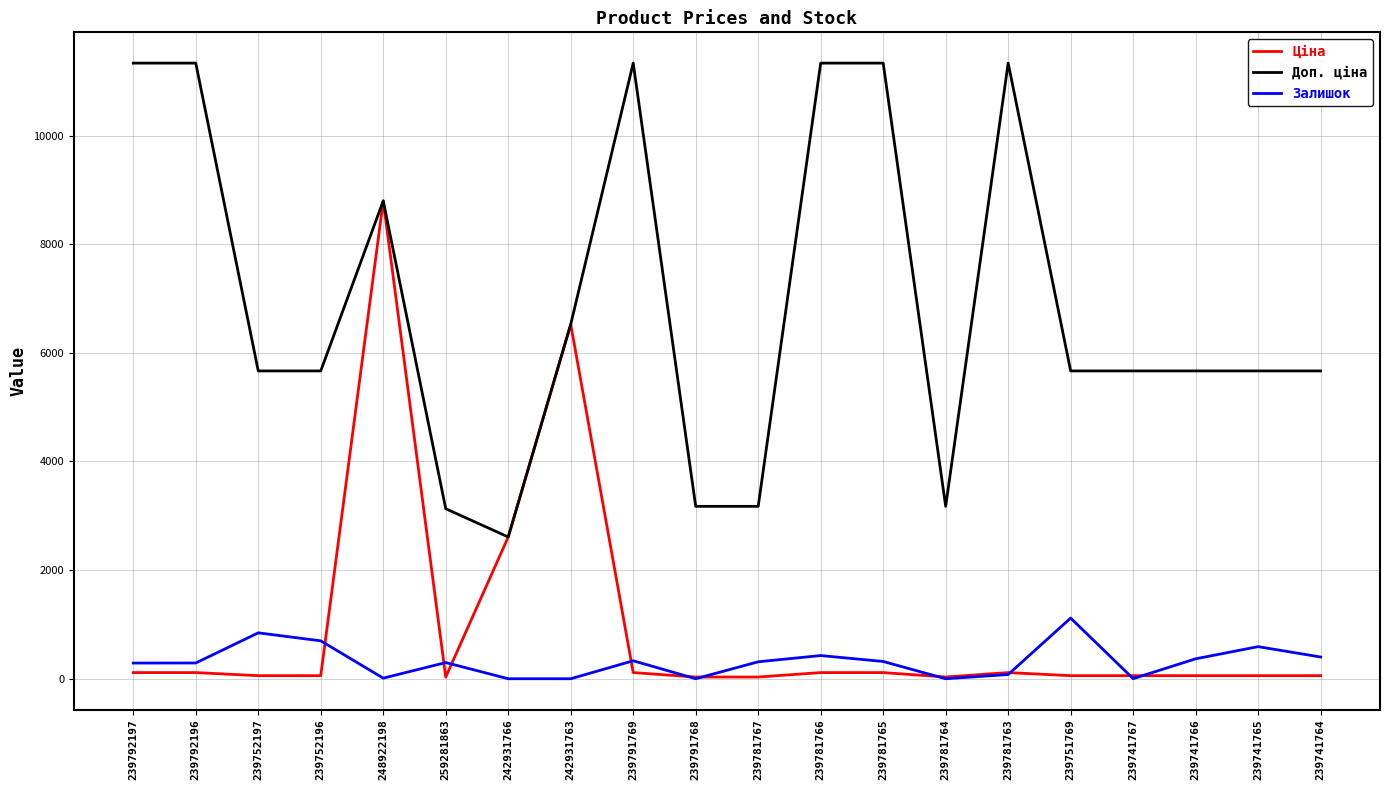

At which category is the sum across all series the highest?

248922198